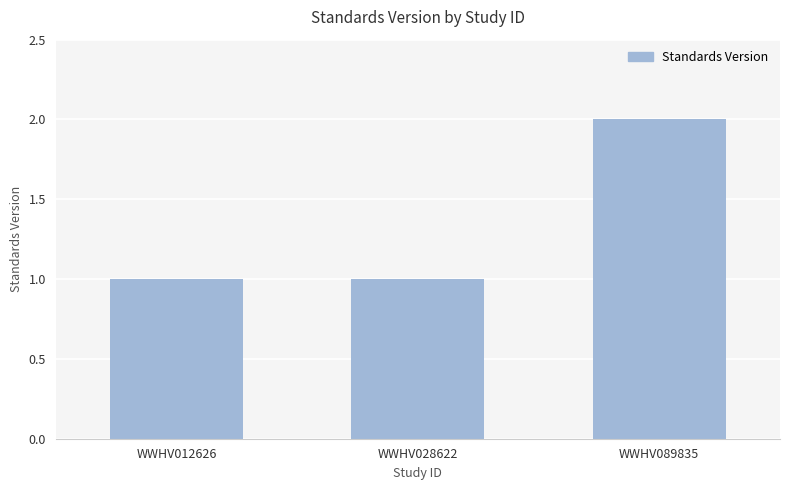

Which label corresponds to the largest value in the chart?

WWHV089835